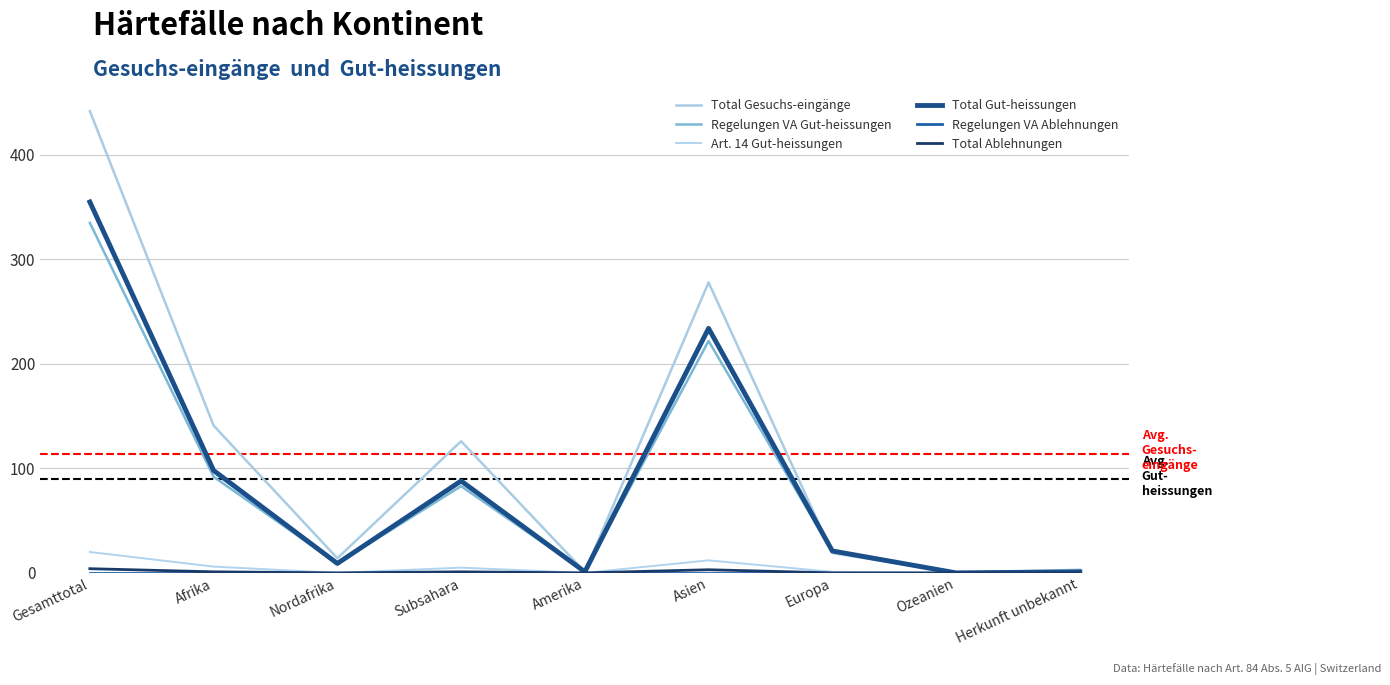

Which series changed the most between Afrika and Amerika?

Total Gesuchs-eingänge